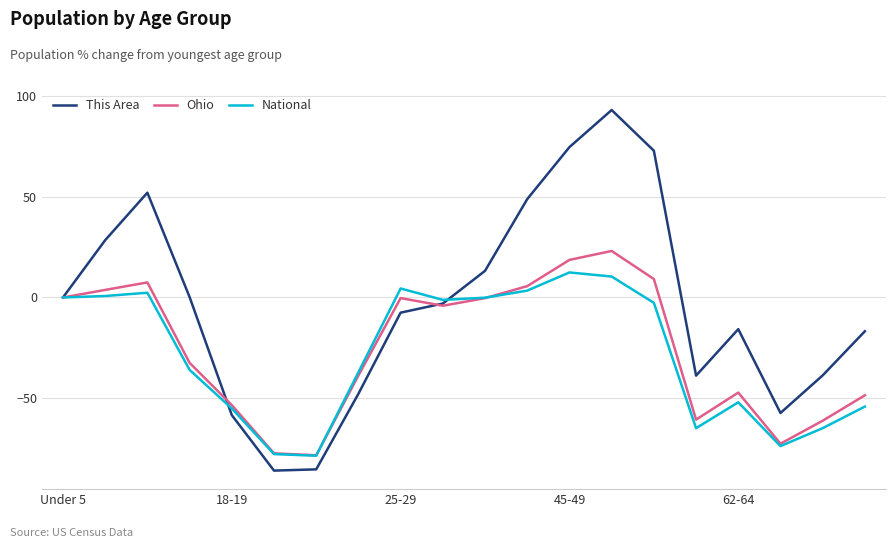

List the series in order of their peak value, highest first.

This Area, Ohio, National